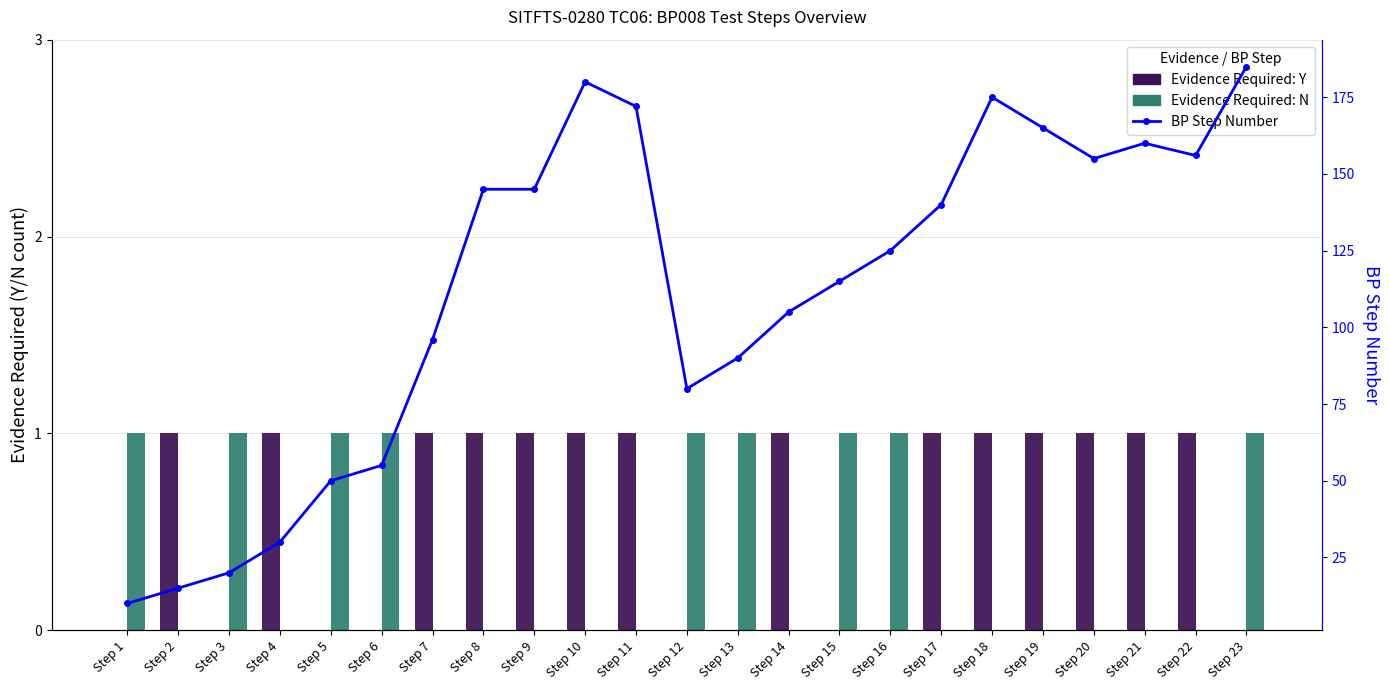

What are all the series names shown in the legend?

Evidence Required: Y, Evidence Required: N, BP Step Number